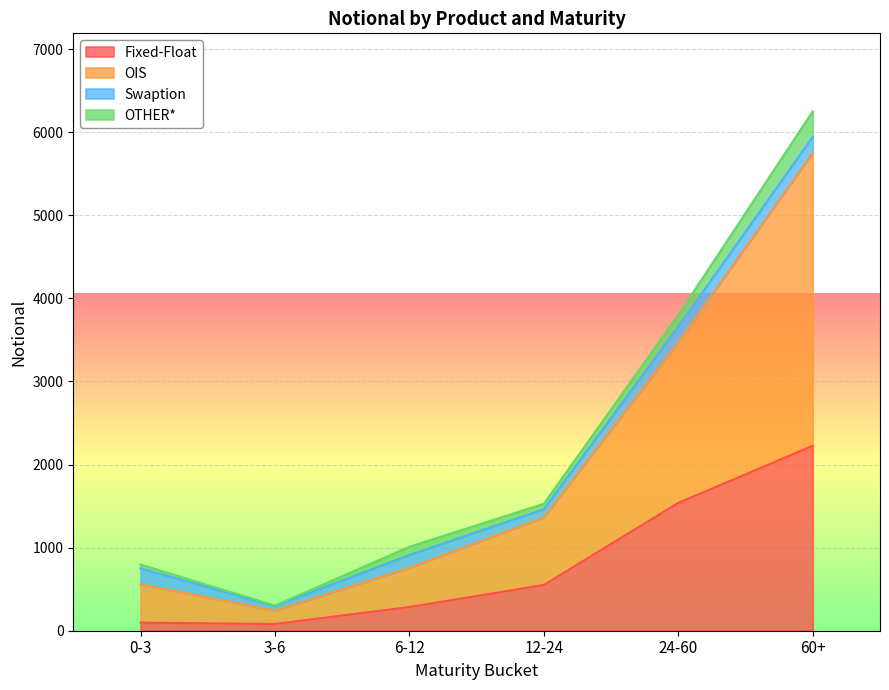

What is the spread (max minus min) of values at 6-12?

726